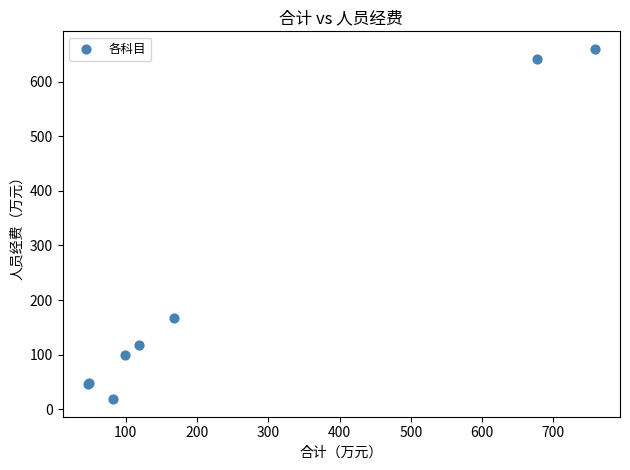

What Y value in the scatter plot is closest to 339?

167.2